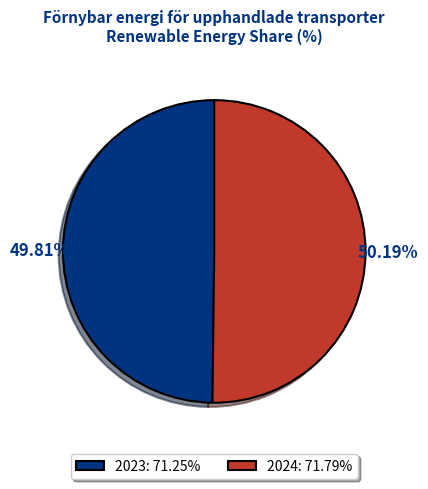

Approximately how many times larger is the value at 2023 compared to 2024?

1.0